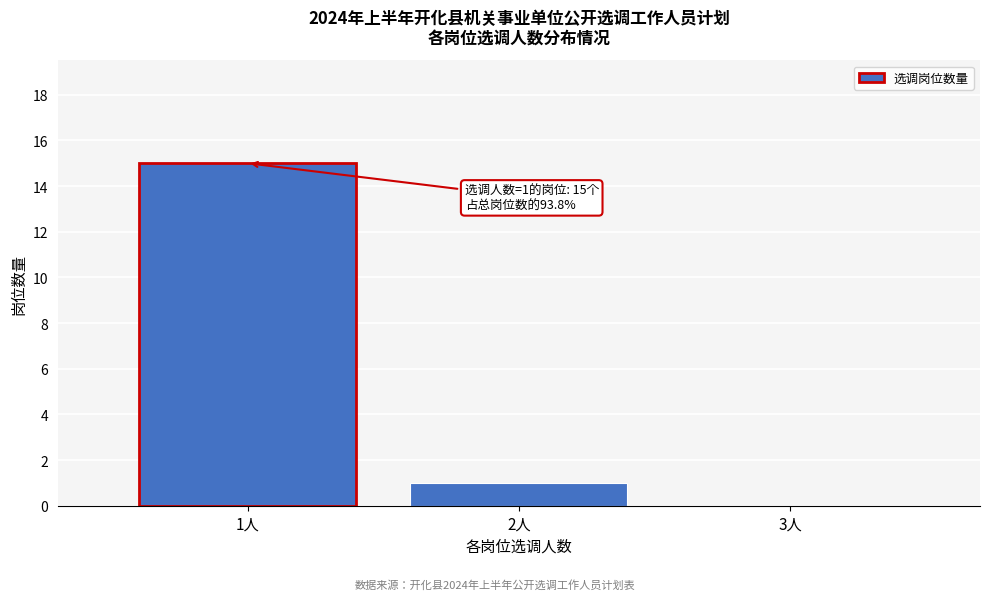

Reading left to right, list all the values displayed in this chart.

1人=15	2人=1	3人=0